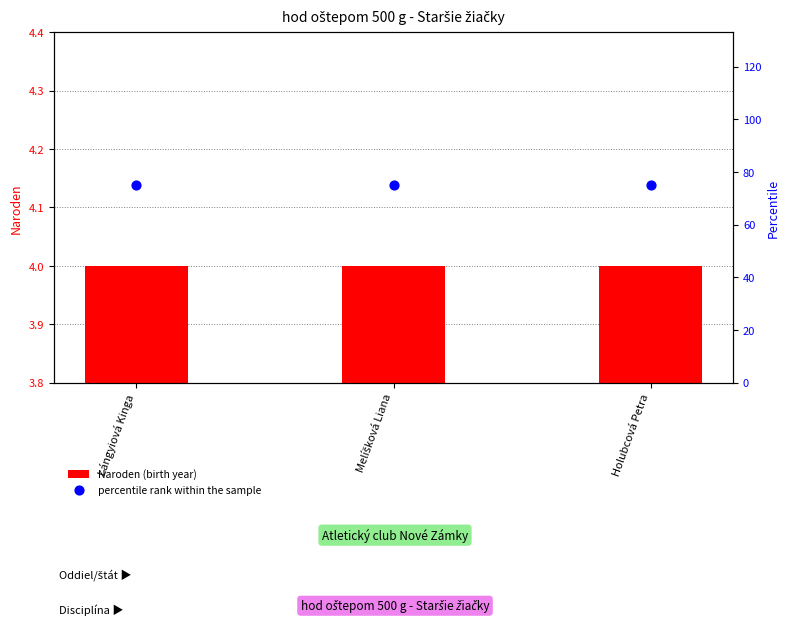

At which category is the sum across all series the highest?

Lángyiová Kinga